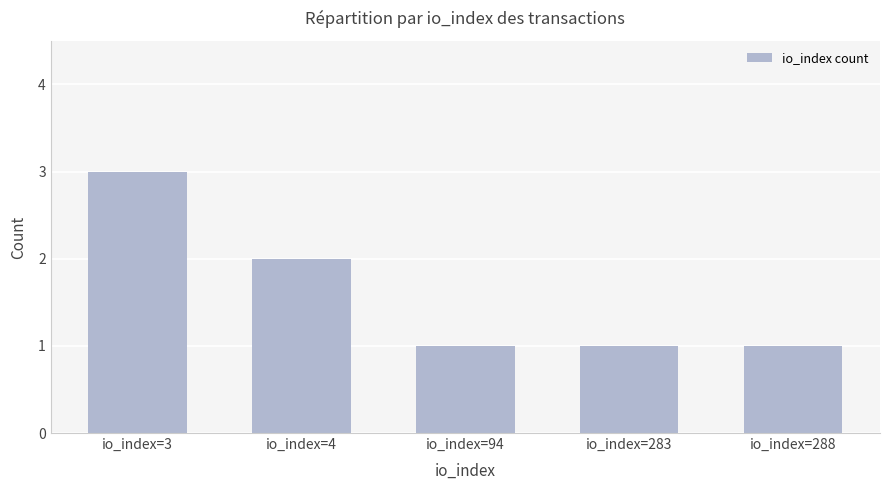

Count the number of categories in the chart.

5